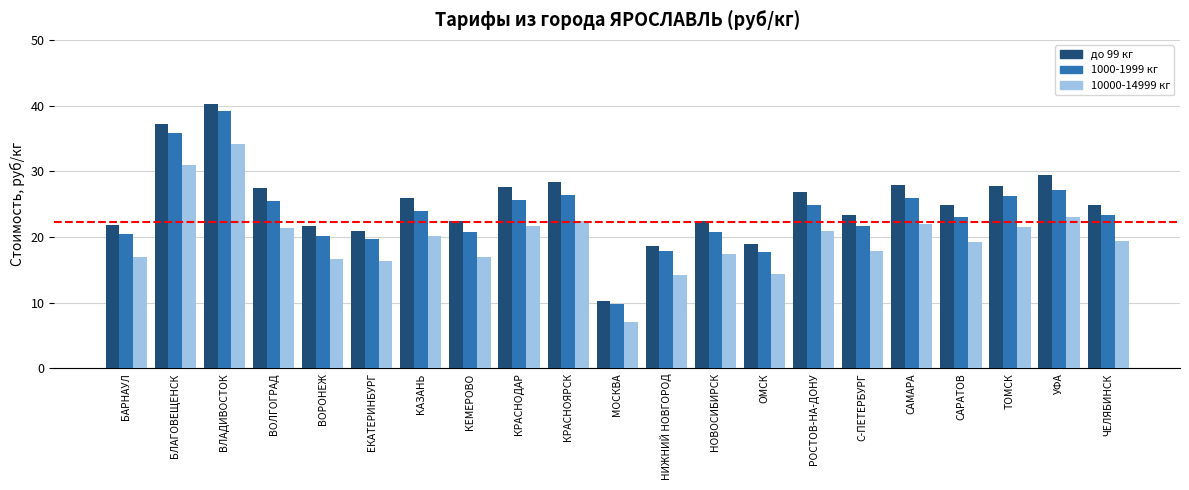

What is the difference between the highest and lowest values at ТОМСК?

6.2